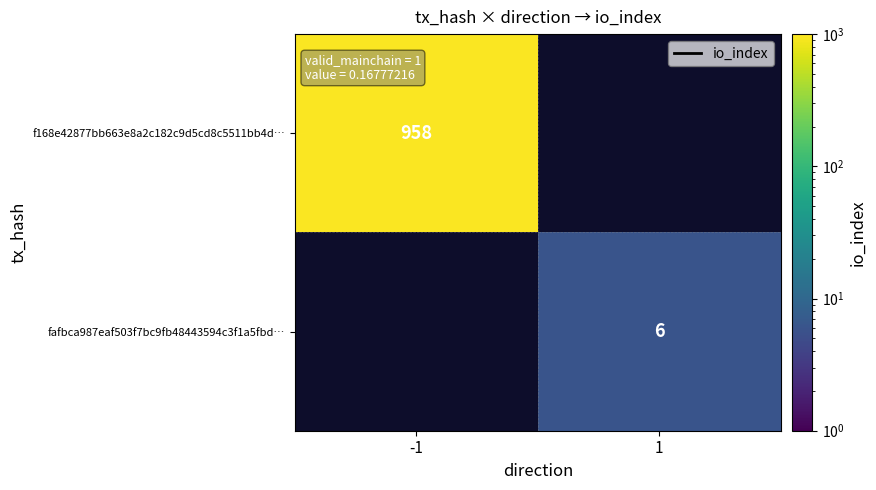

Is the value of fafbca987eaf503f7bc9fb48443594c3f1a5fbd… at 1 greater than the value of f168e42877bb663e8a2c182c9d5cd8c5511bb4d… at -1?

No